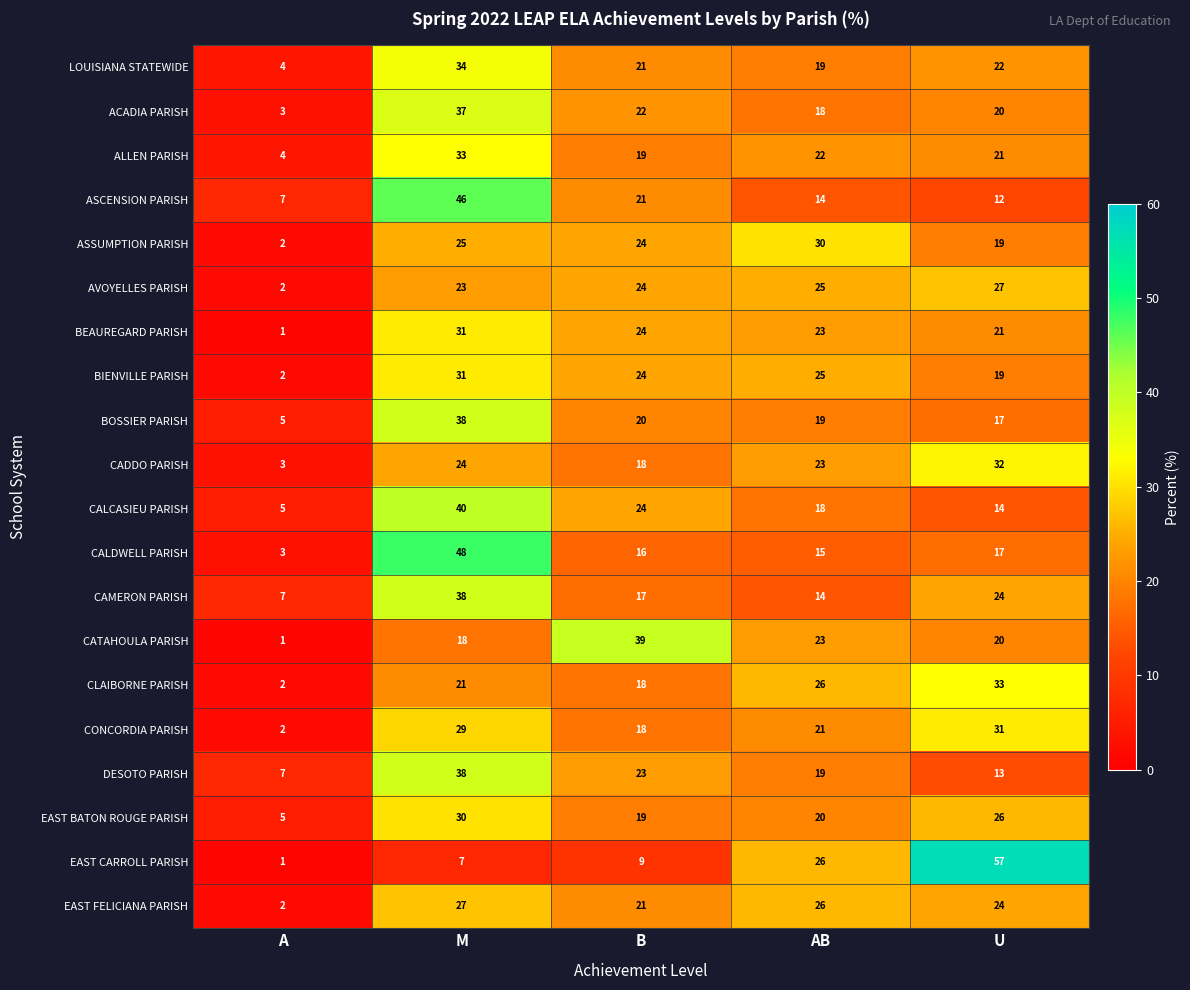

Which series has the largest range (max minus min)?

EAST CARROLL PARISH